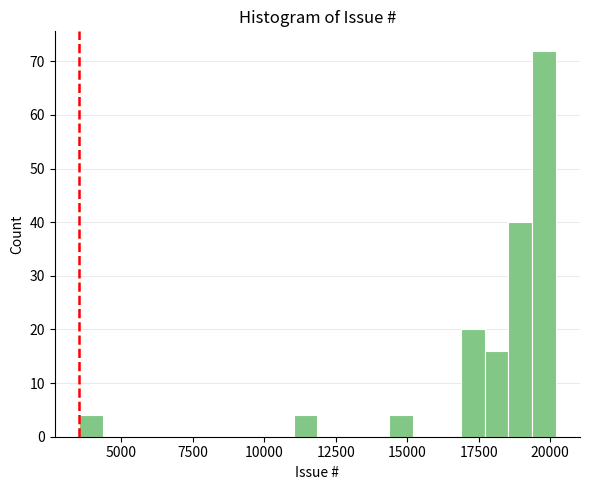

Around what value on the x-axis is the tallest bar? Give the approximate position of its centre, as read against the axis.

20000